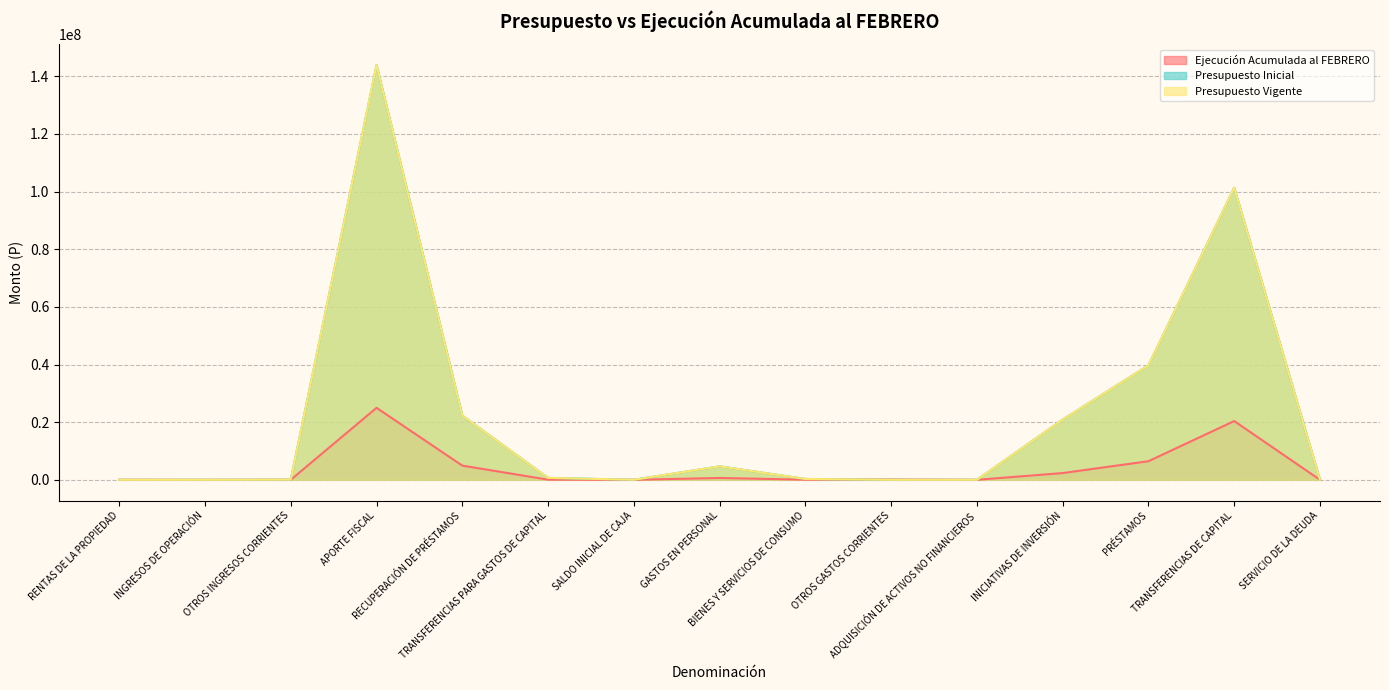

Reading right to left, extract all data points from this chart.

Ejecución Acumulada al FEBRERO: 0	20384324	6446767	2340477	0	120375	41740	637752	0	50178	4925105	24976232	19031	0	13219
Presupuesto Inicial: 846	101293565	39708267	20891252	6677	10	298630	4670173	23000	662020	22271113	143858837	54420	20	10
Presupuesto Vigente: 846	101293565	39708267	20891252	6677	10	298630	4670173	23000	662020	22271113	143858837	54420	20	10